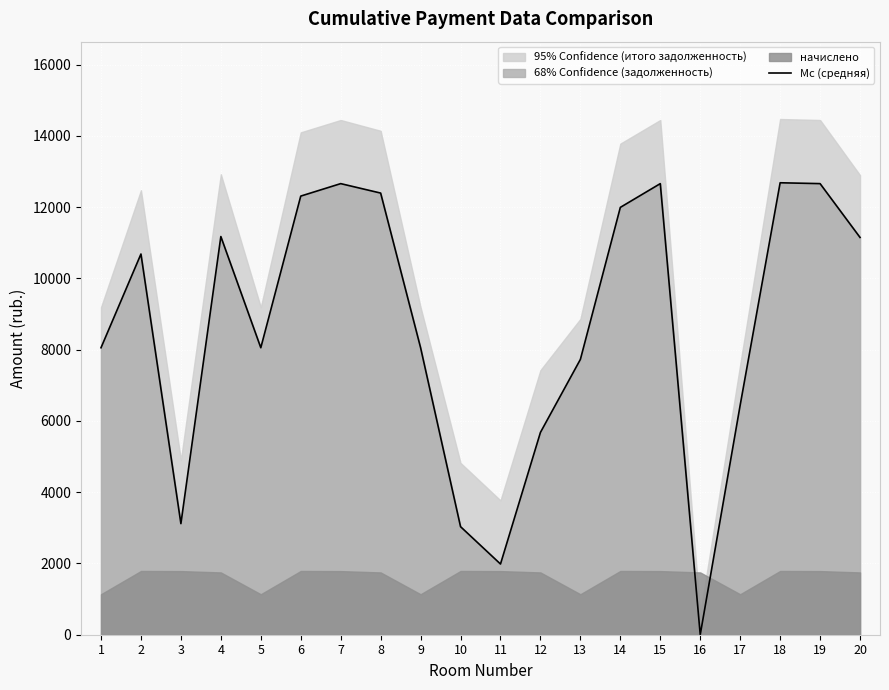

Where does the data first go above 10687?

2